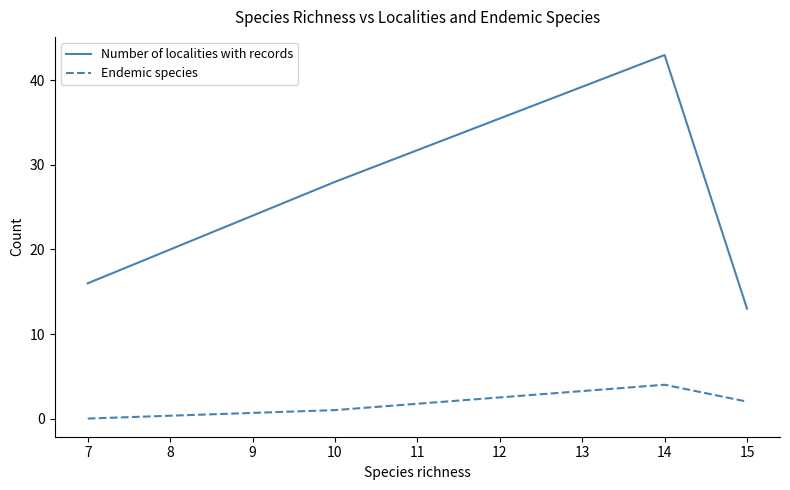

The value of Number of localities with records at 7 is 16. True or false?

True